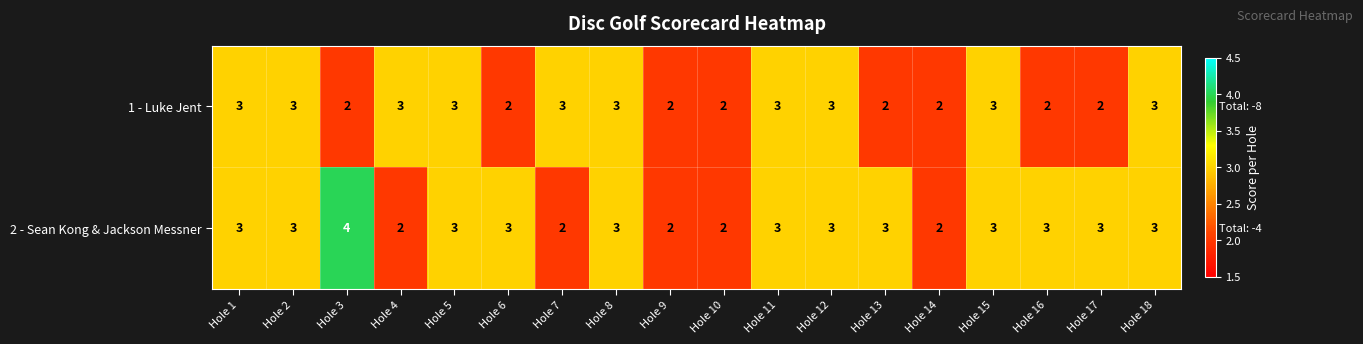

List the series in order of their overall mean, highest first.

2 - Sean Kong & Jackson Messner, 1 - Luke Jent